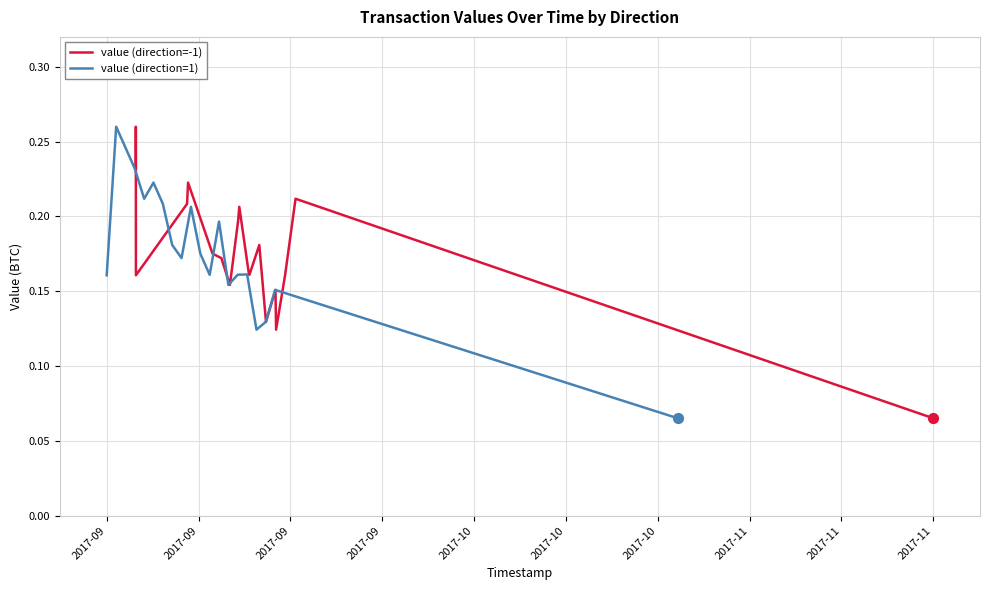

At which category is the sum across all series the highest?

2017-09